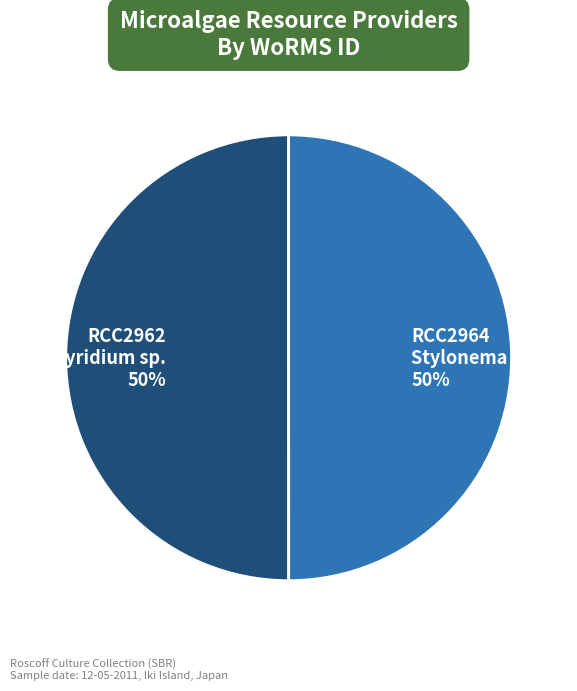

What is the ratio of the value at RCC2964 Stylonema sp. 50% to the value at RCC2962 Porphyridium sp. 50%?

1.0